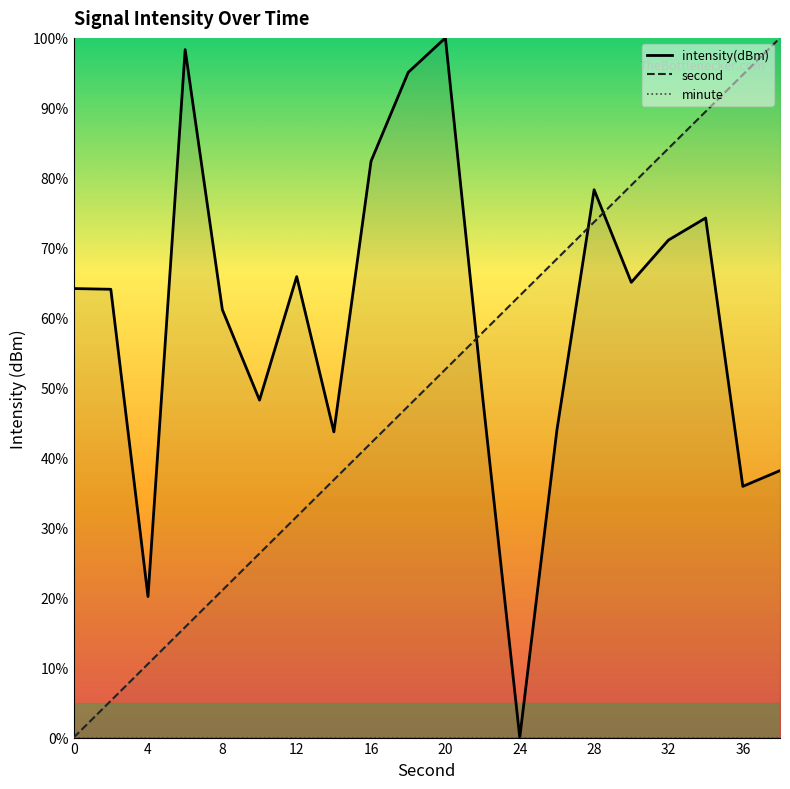

At how many categories does at least one series exceed 33?

19